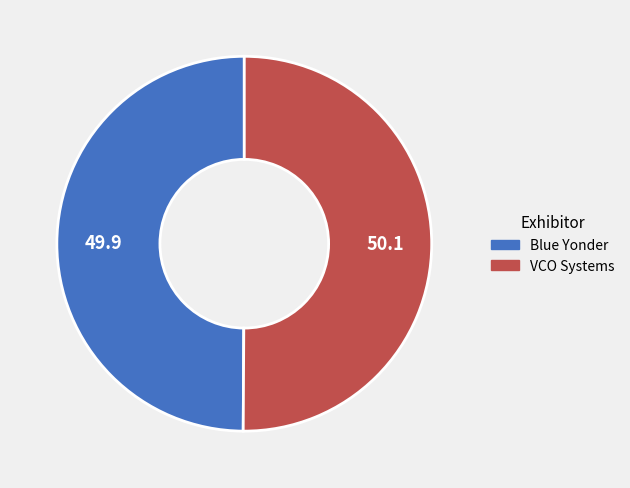

Is the sum of VCO Systems and Blue Yonder greater than half?

Yes